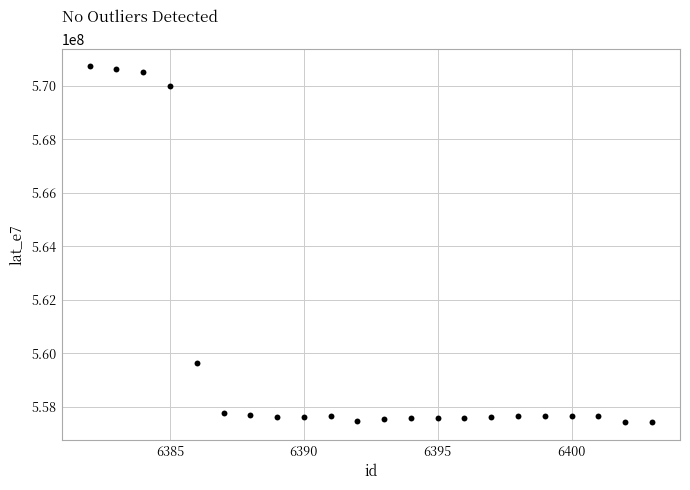

What Y value in the scatter plot is closest to 564070350?

559638556